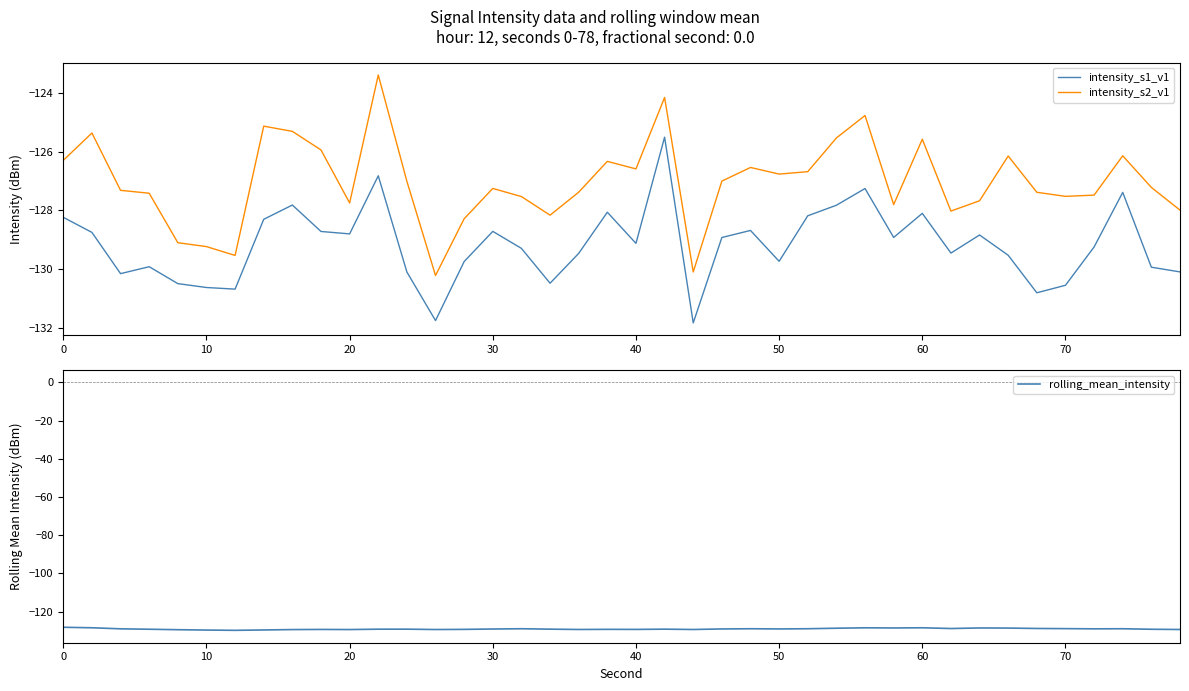

At how many categories does at least one series exceed -124?

1